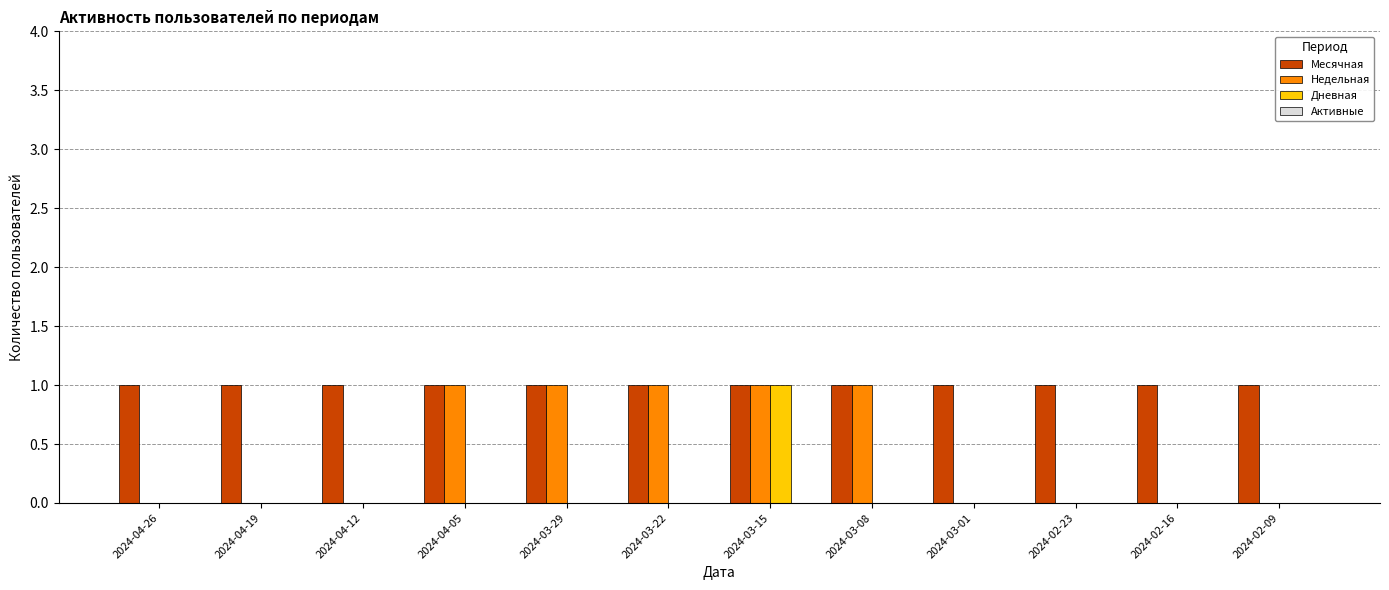

What is the sum of all Месячная values?

12